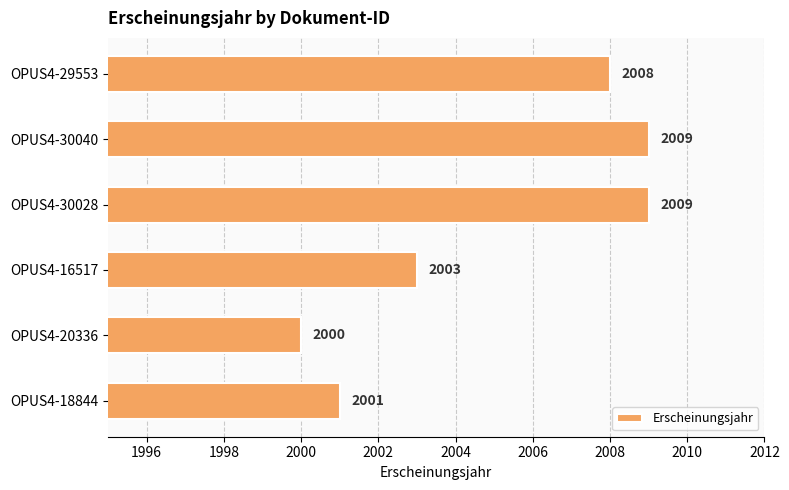

True or false: the data shows 842 at OPUS4-30028.

False